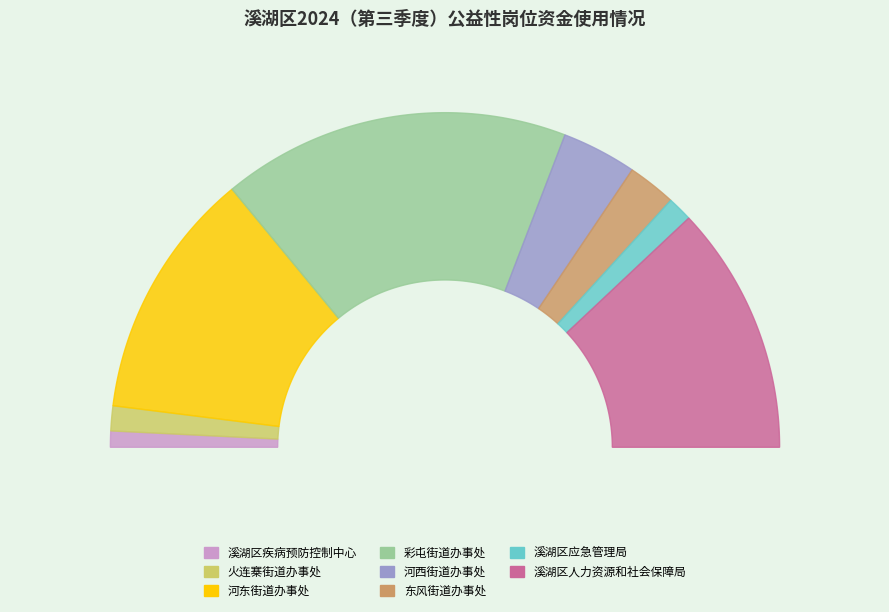

Count the number of slices in the pie.

8